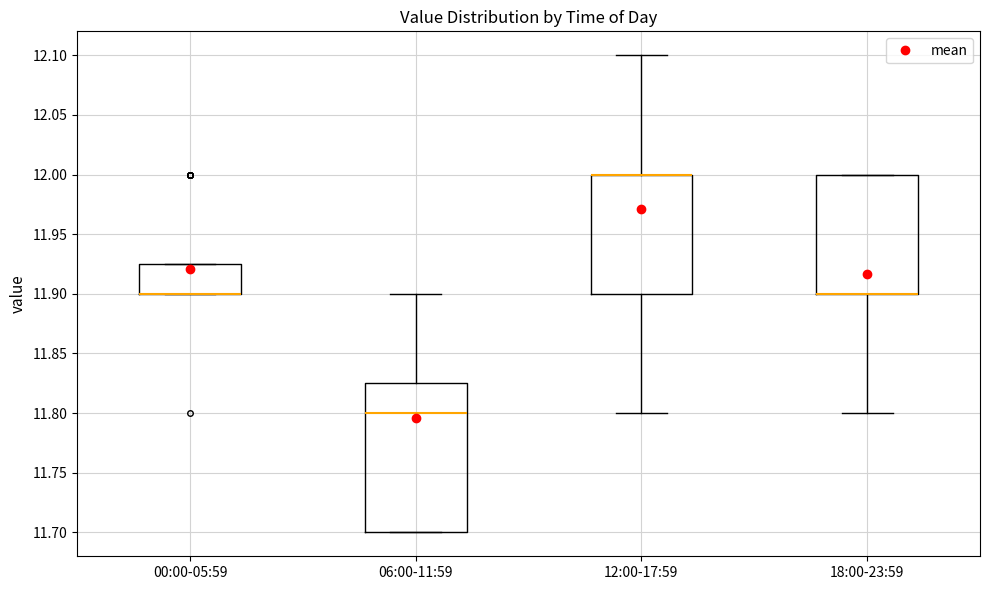

Where is the upper edge of the box for 00:00-05:59 on the y-axis? The values are not printed on the chart, so give them approximately, as read against the axis.

11.925